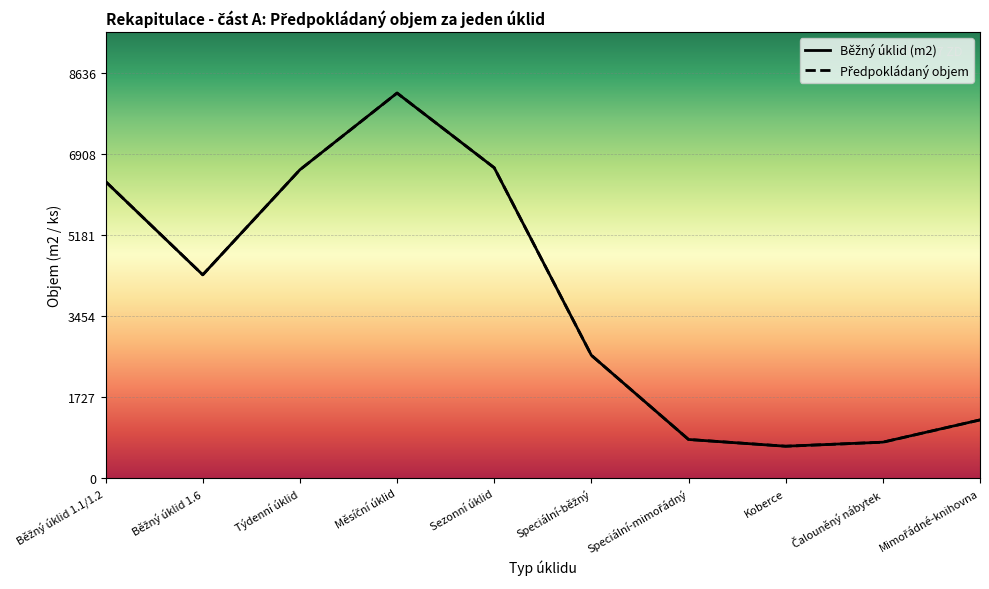

True or false: Předpokládaný objem and Běžný úklid (m2) intersect in this chart.

False